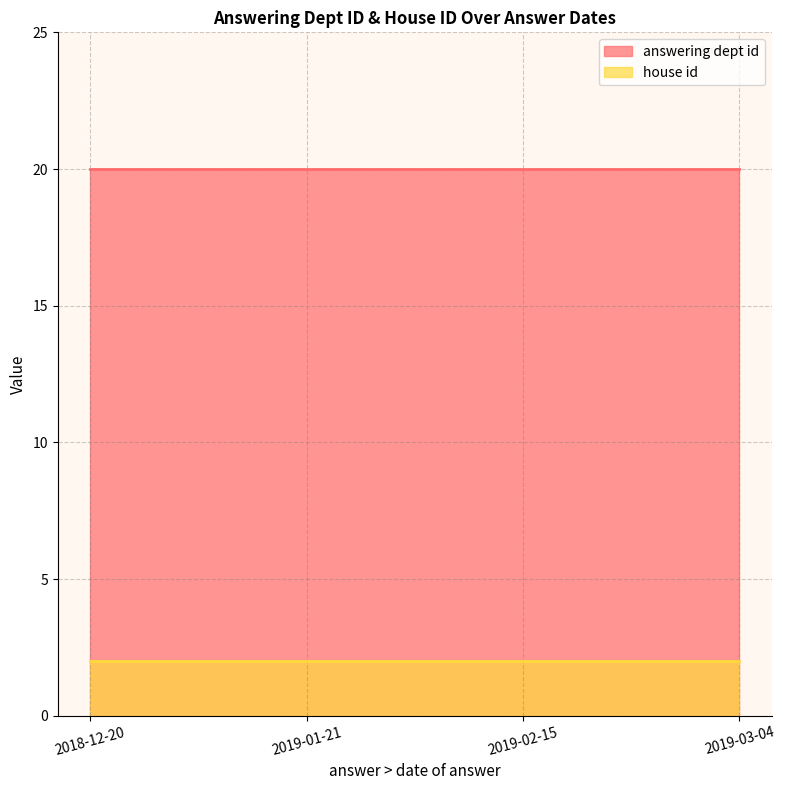

What position from the left is 2018-12-20?

1